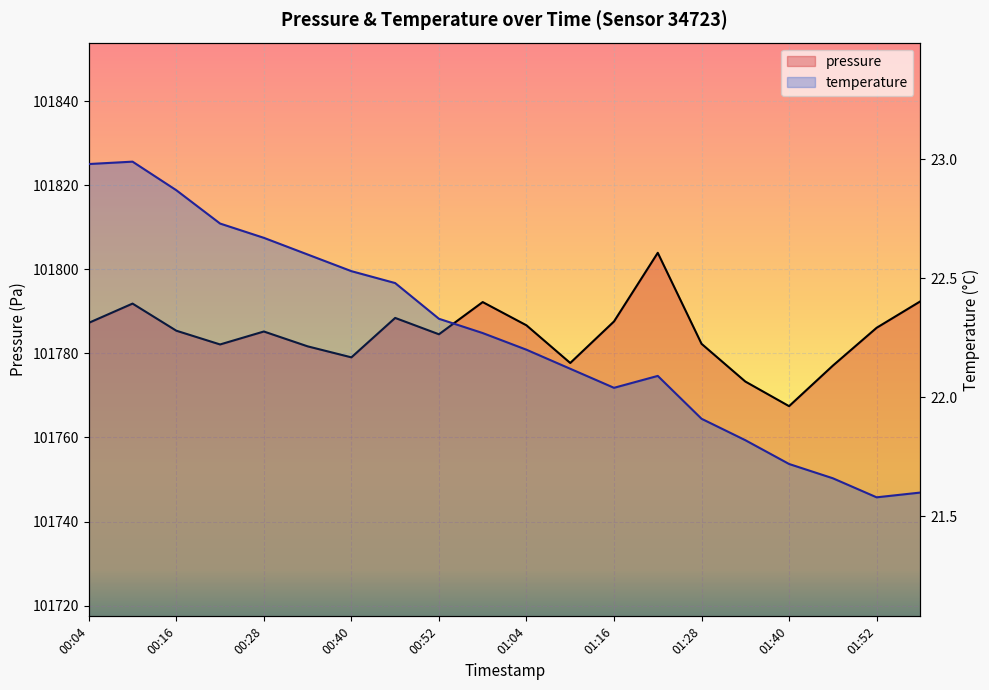

Reading right to left, what are all the values shown in this chart?

pressure: 101792.4	101786.1	101777.1	101767.4	101773.3	101782.3	101803.9	101787.6	101777.7	101786.7	101792.2	101784.6	101788.4	101779.1	101781.7	101785.2	101782.1	101785.4	101791.9	101787.3
temperature: 21.6	21.6	21.7	21.7	21.8	21.9	22.1	22.0	22.1	22.2	22.3	22.3	22.5	22.5	22.6	22.7	22.7	22.9	23.0	23.0